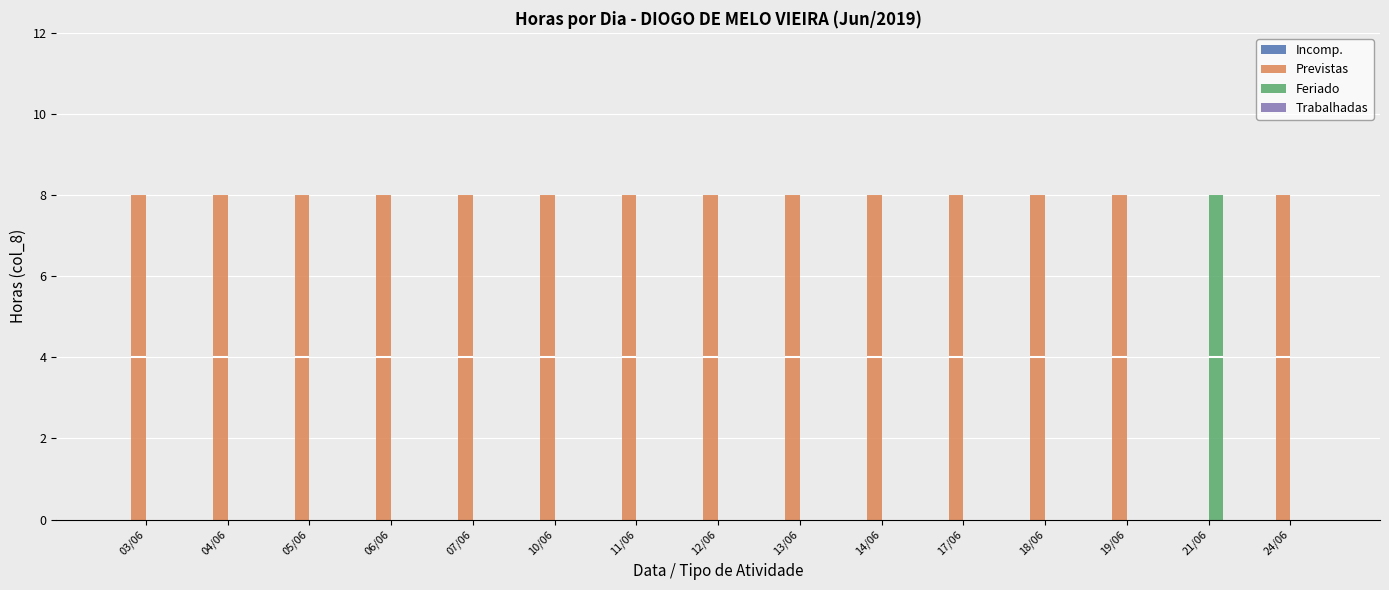

At which category does the chart reach its peak across all series?

03/06